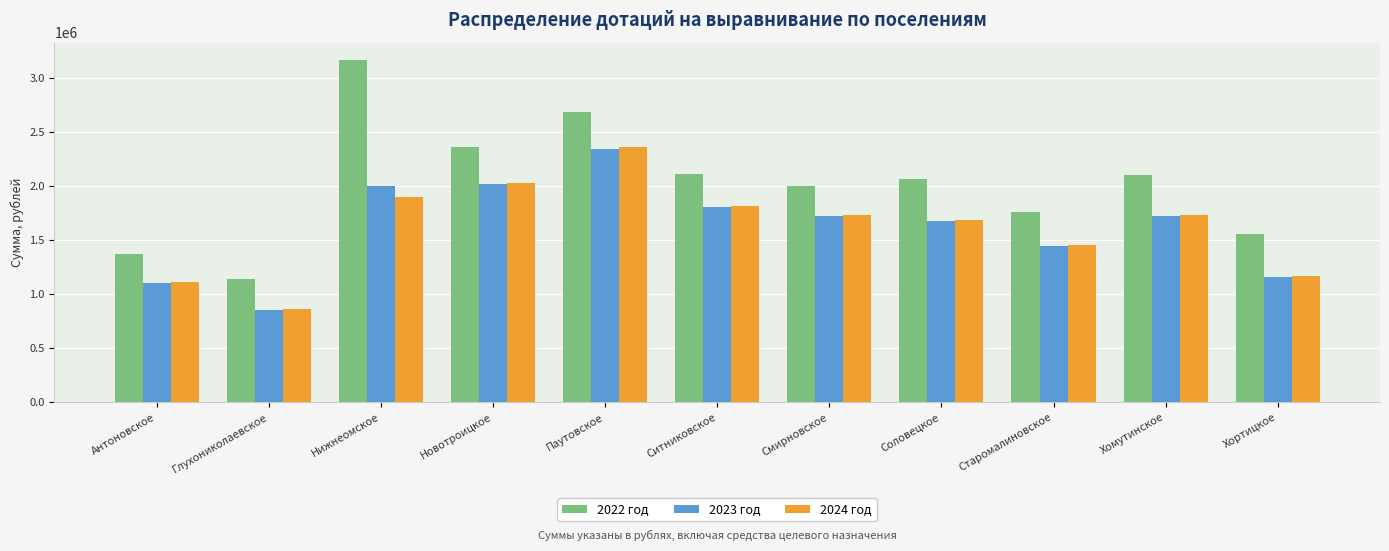

What is the highest value of the 2022 год series?

3169361.3